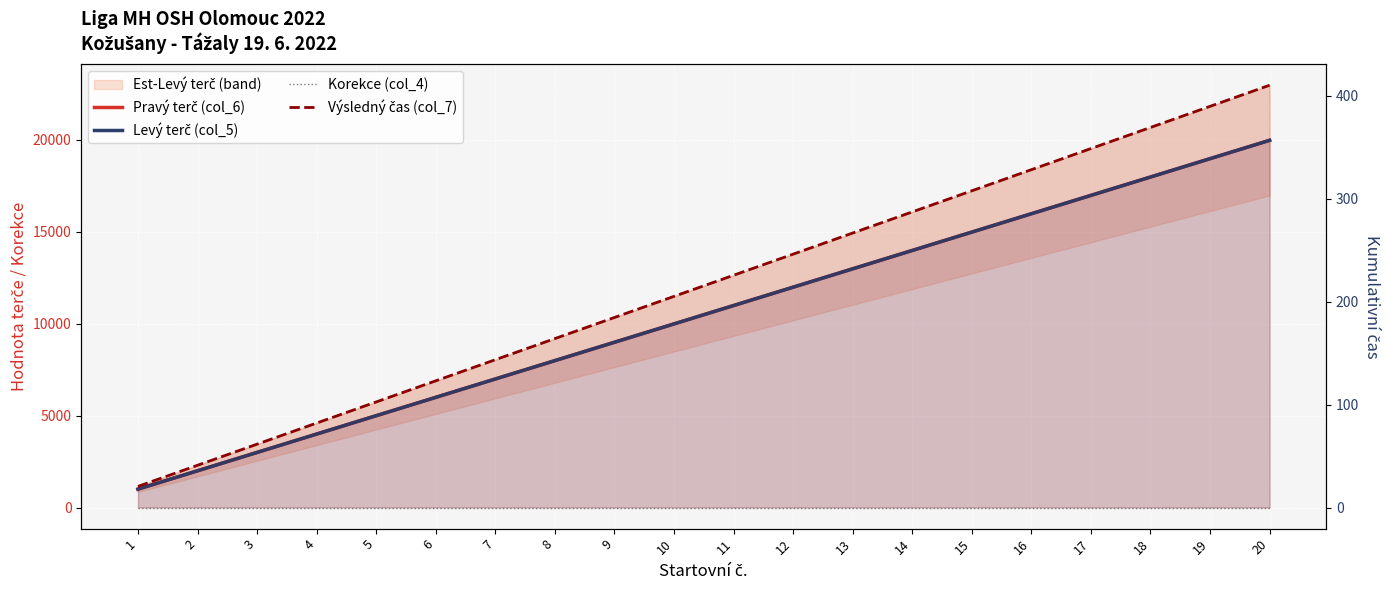

What is the average value of the Výsledný čas (col_7) series?

215.2